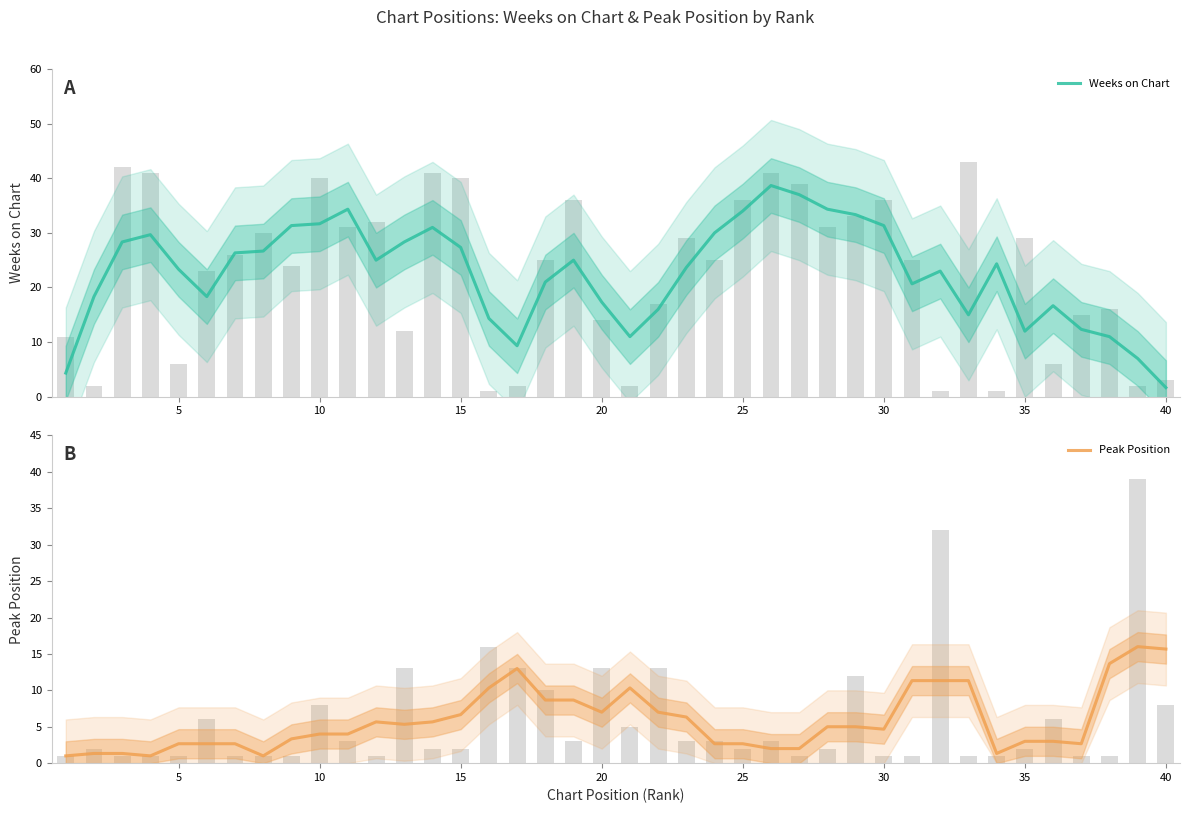

What are all the series names shown in the legend?

Weeks on Chart, Peak Position